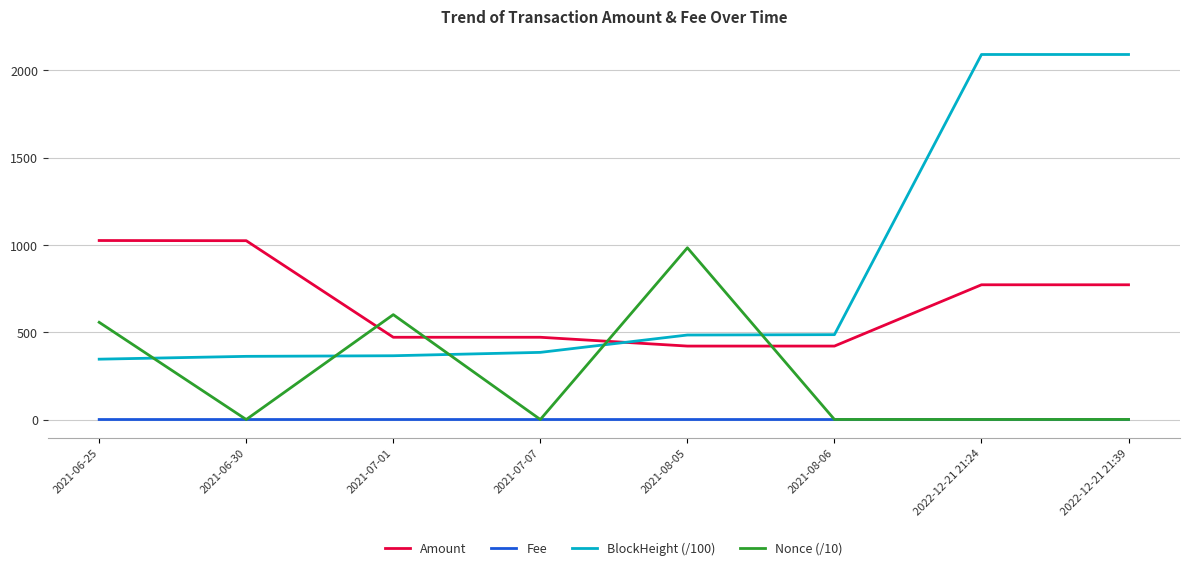

Count the number of categories in the chart.

8